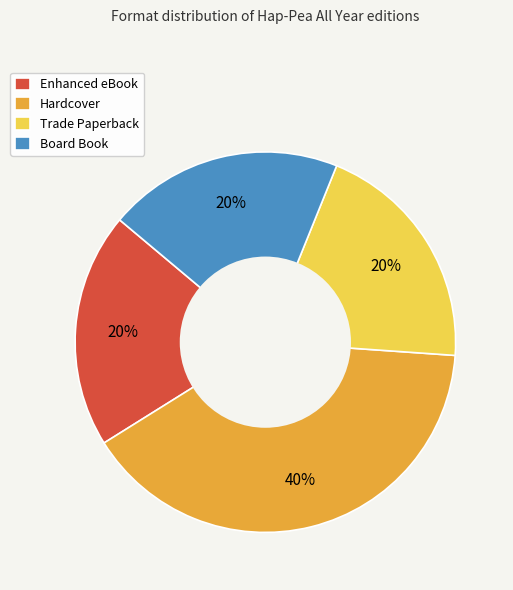

To the nearest percent, what is the combined percentage of Enhanced eBook and Board Book?

40%